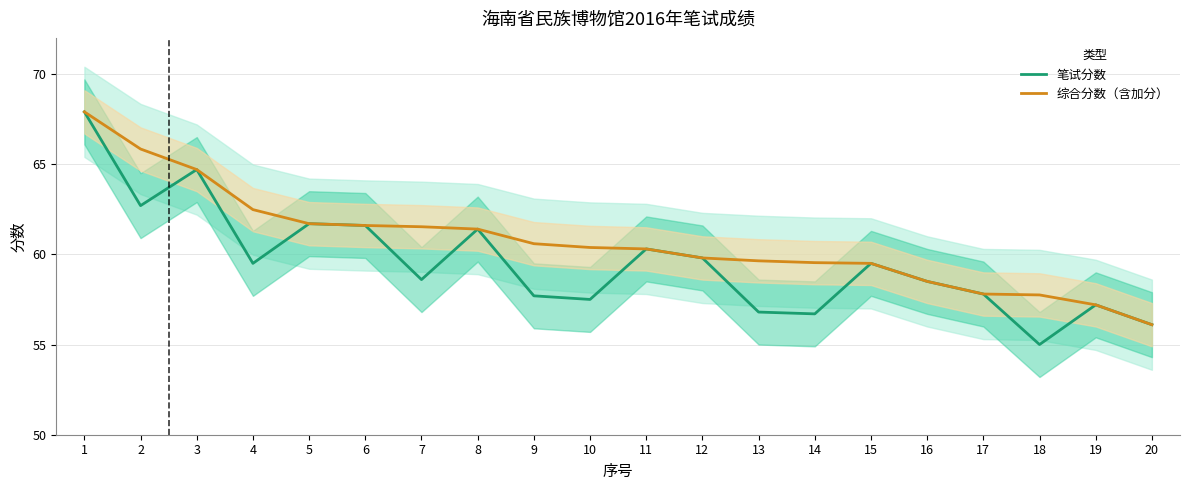

True or false: 综合分数（含加分） has more than 2 points higher than both neighbors.

False